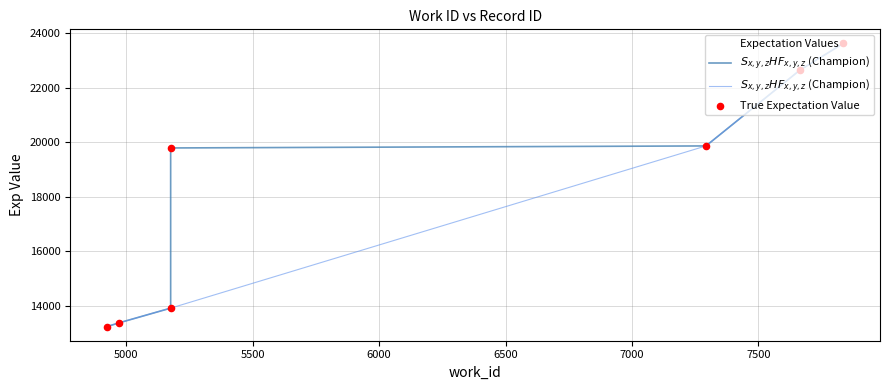

What is the ratio of the value at 5175 to the value at 7293?

0.7